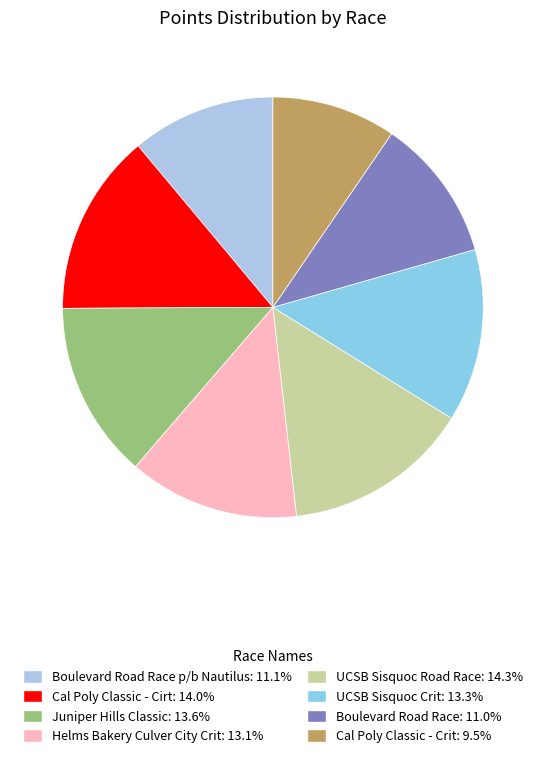

Count the number of slices in the pie.

8